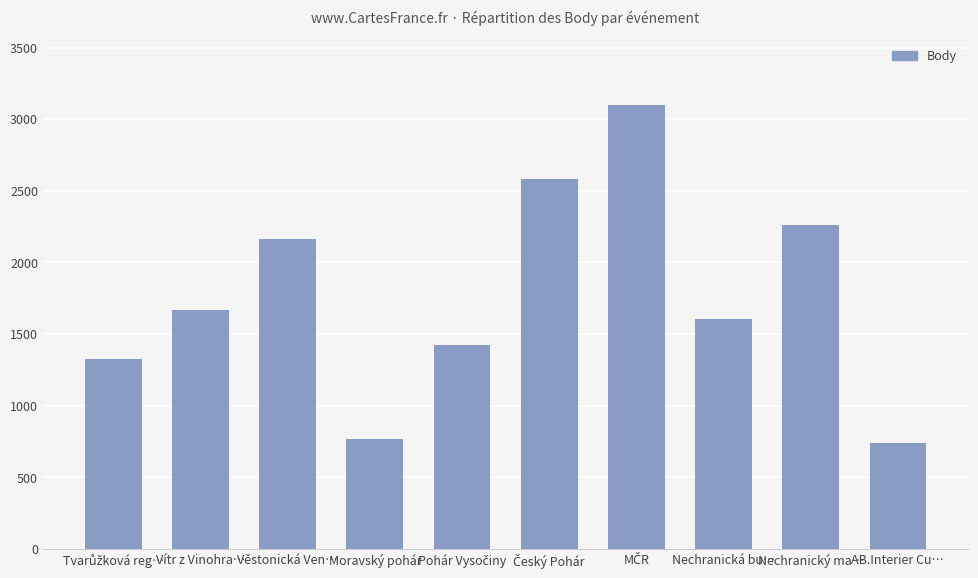

Are the bars grouped side by side (vs. stacked)?

No